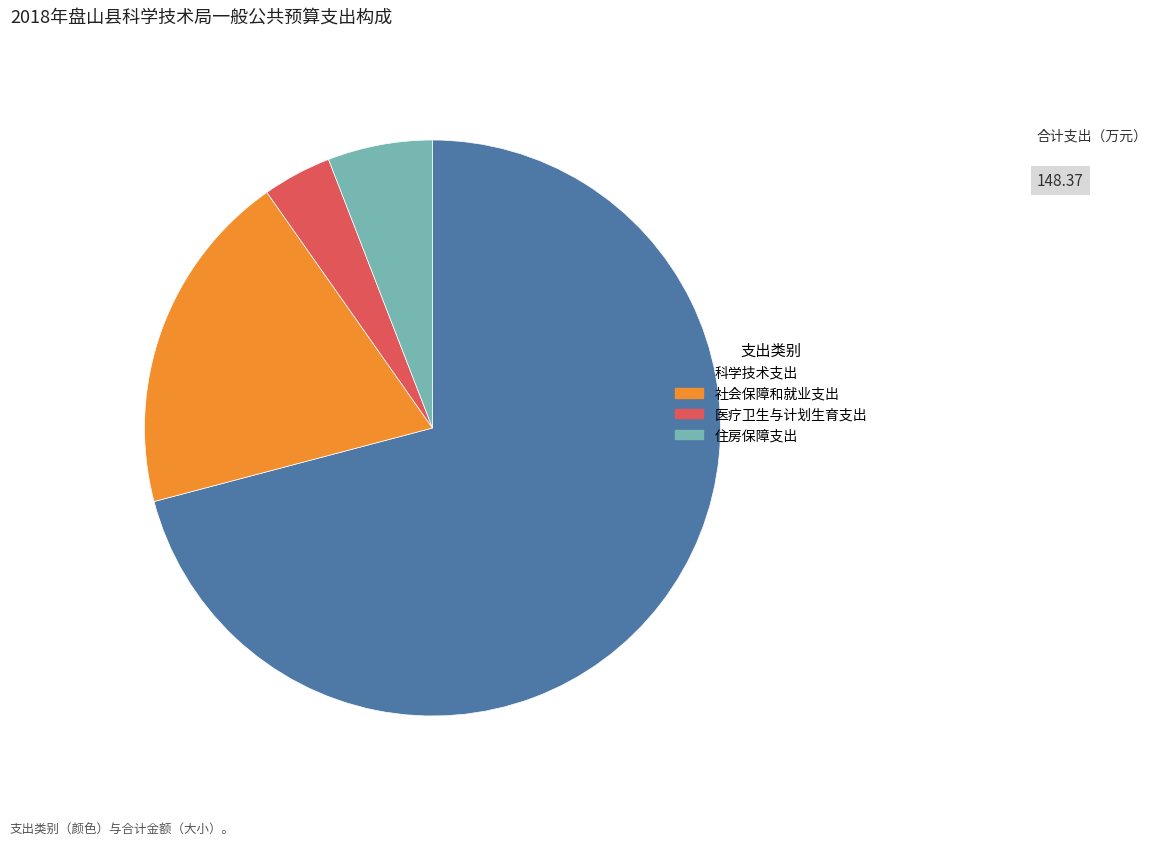

Rank the categories by value from highest to lowest.

科学技术支出, 社会保障和就业支出, 住房保障支出, 医疗卫生与计划生育支出